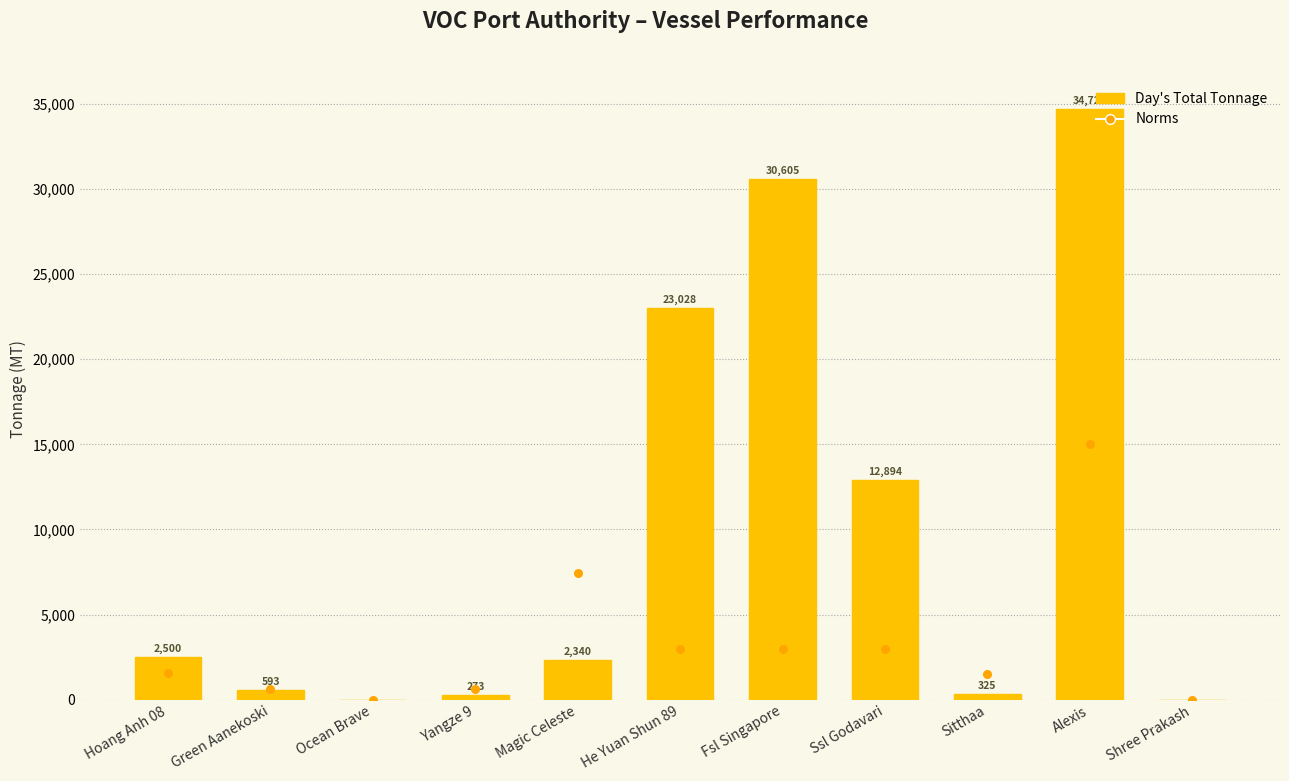

What is the total value across all series at Yangze 9?

904